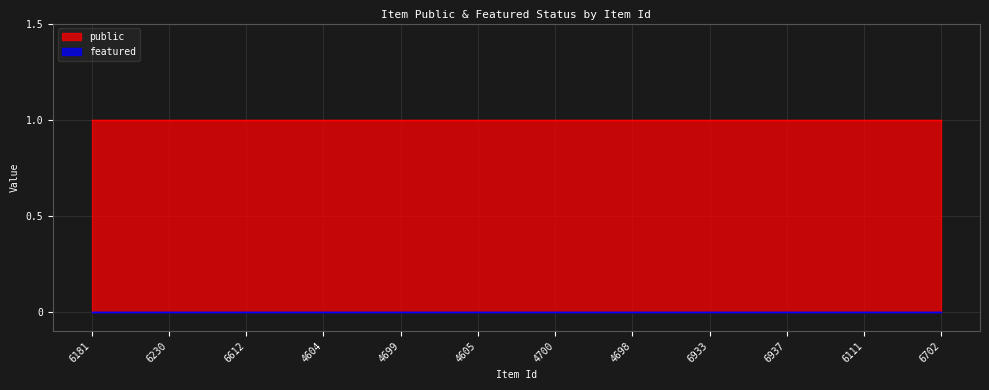

Which category has the lowest value in the public series?

6181